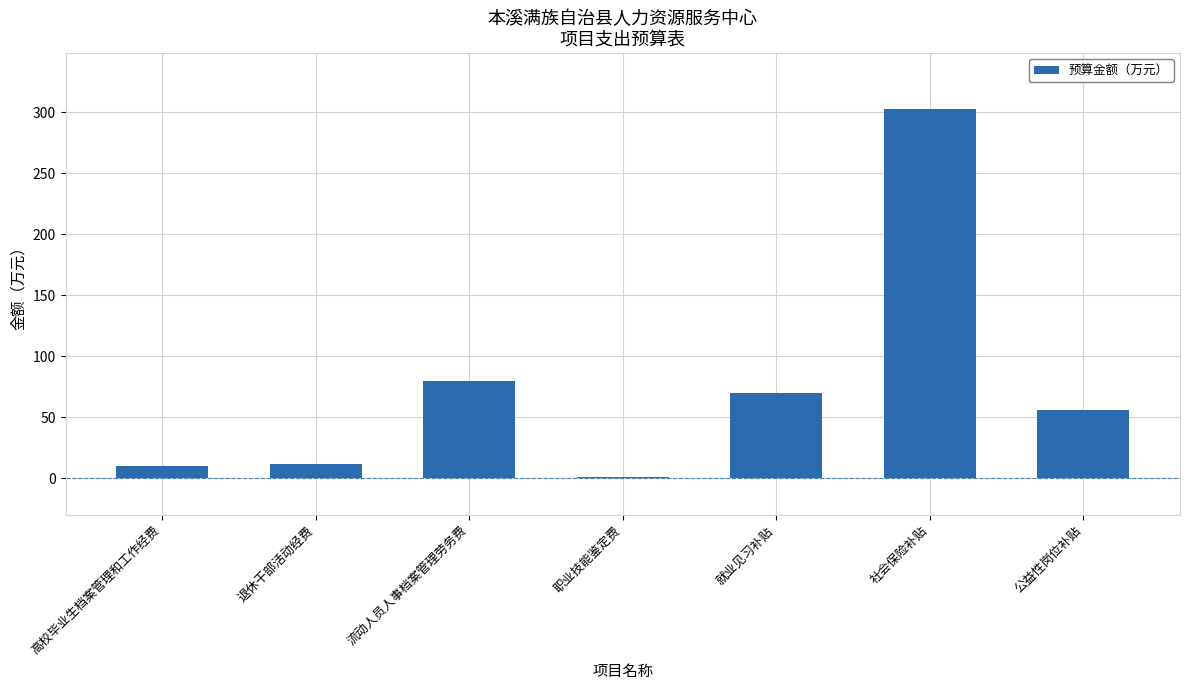

Reading left to right, what are all the values shown in this chart?

高校毕业生档案管理和工作经费=10.0	退休干部活动经费=11.6	流动人员人事档案管理劳务费=80.0	职业技能鉴定费=1.2	就业见习补贴=70.0	社会保险补贴=303.1	公益性岗位补贴=56.0